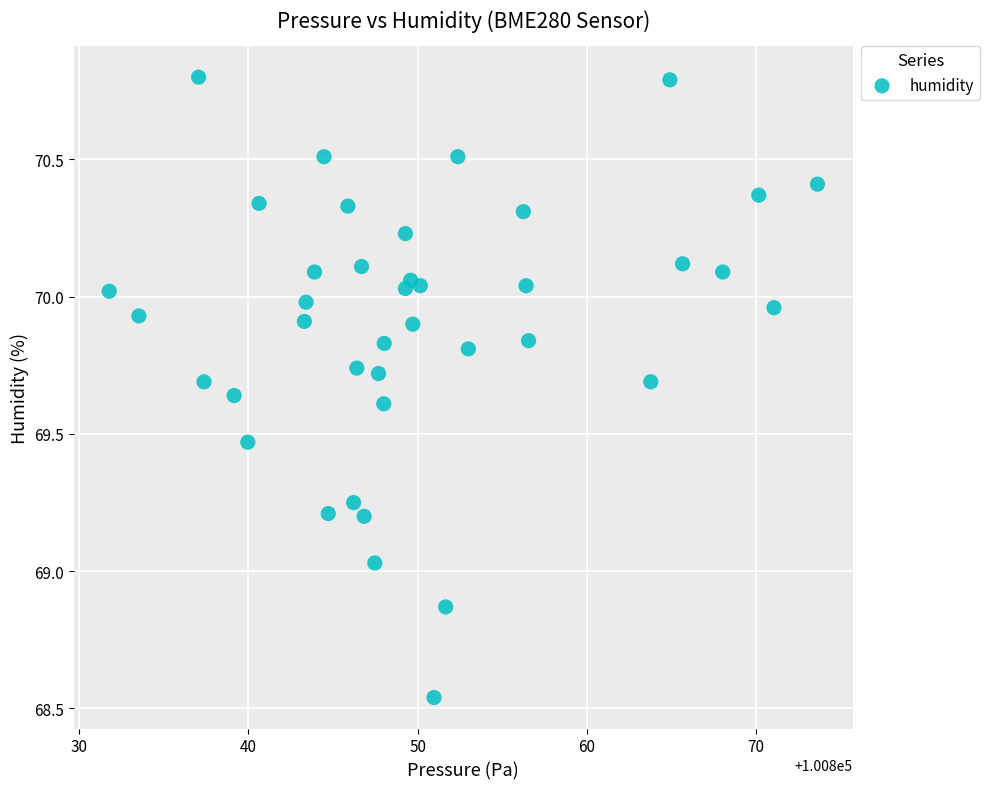

What is the range of Y values (max minus min)?

2.3